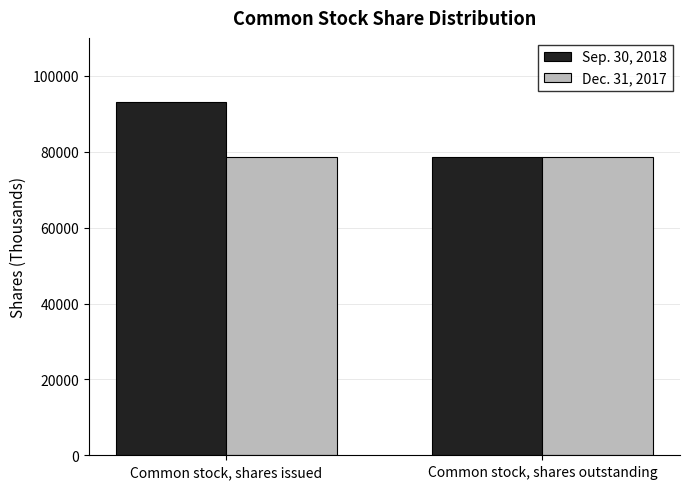

Which series has the largest range (max minus min)?

Sep. 30, 2018